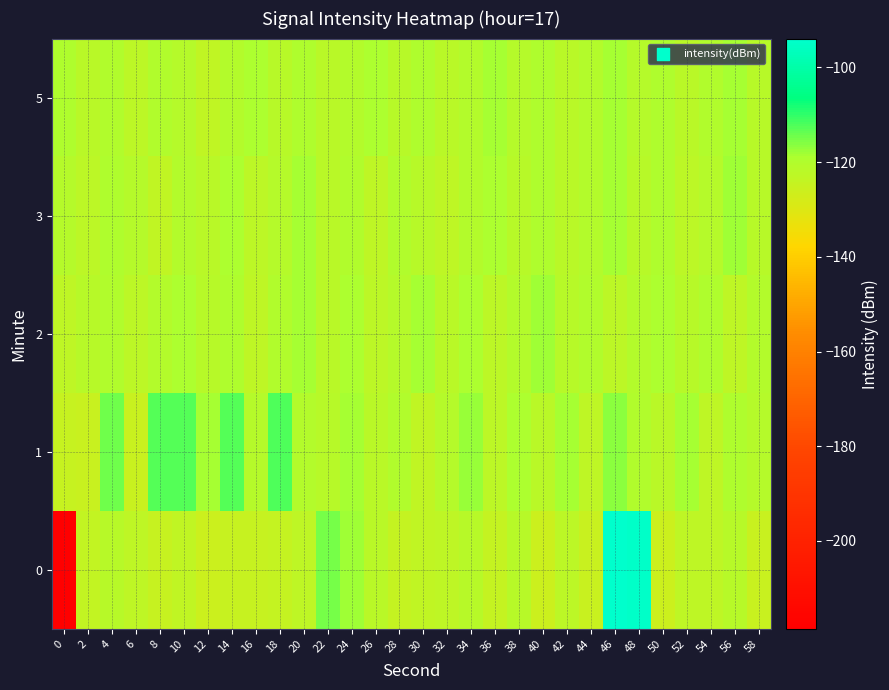

At 32, list the series in order from largest to smallest.

1, 2, 5, 0, 3